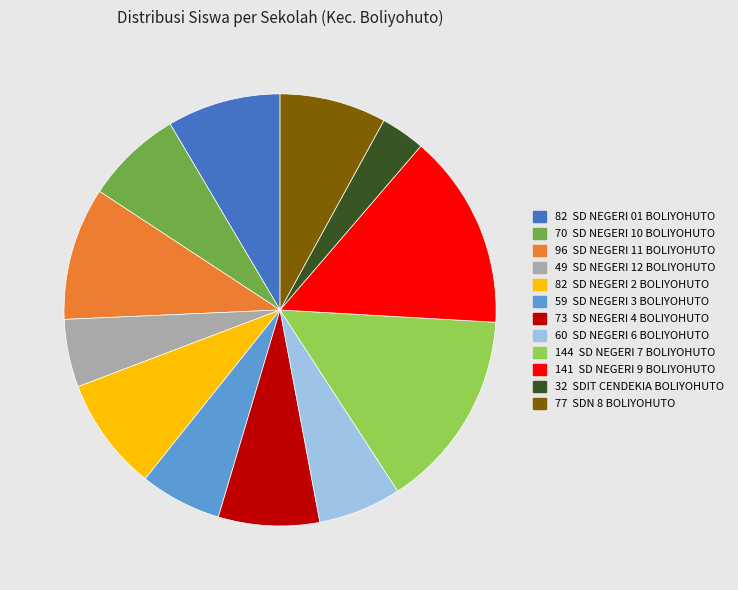

The 77 SDN 8 BOLIYOHUTO slice represents 8% of the pie. True or false?

True